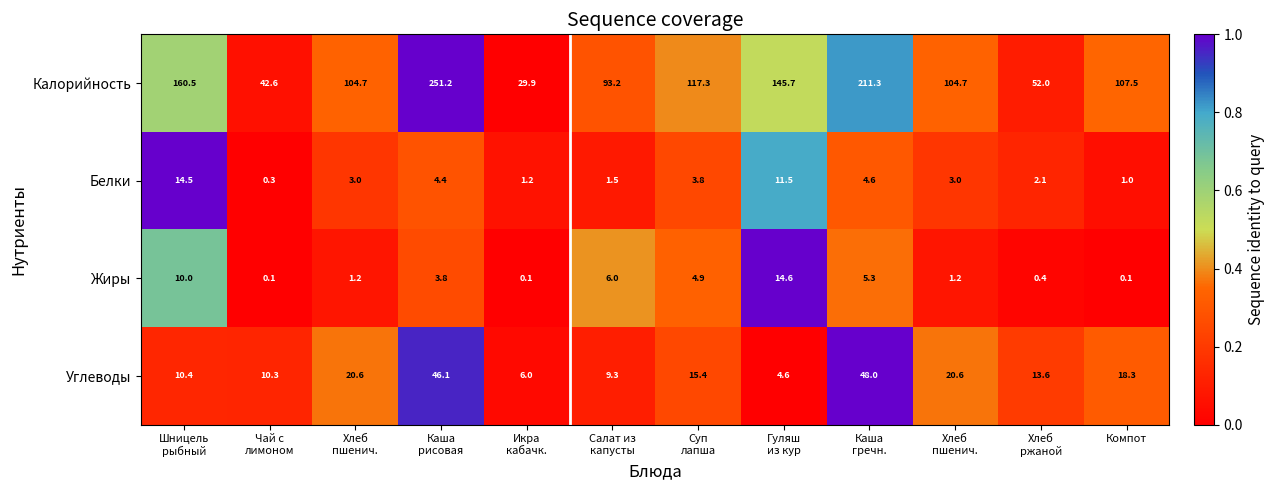

Count the number of categories in the chart.

12